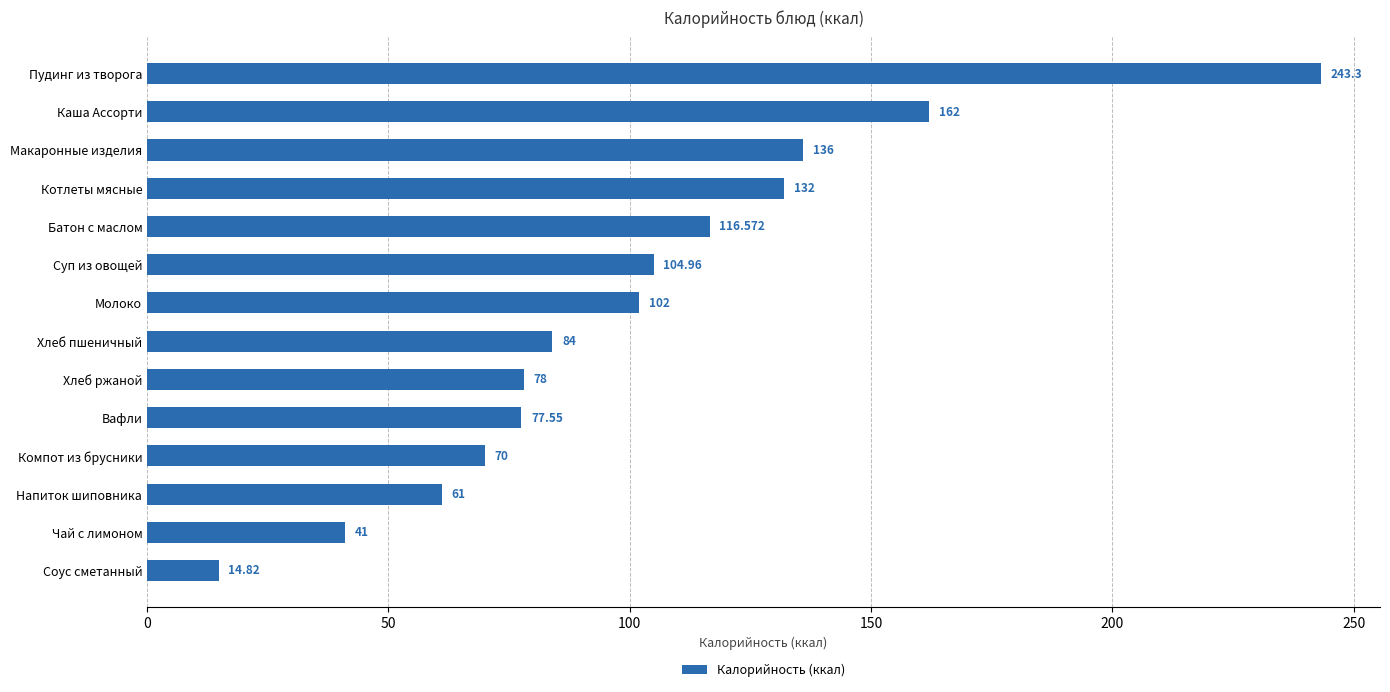

Does the chart contain any negative values?

No